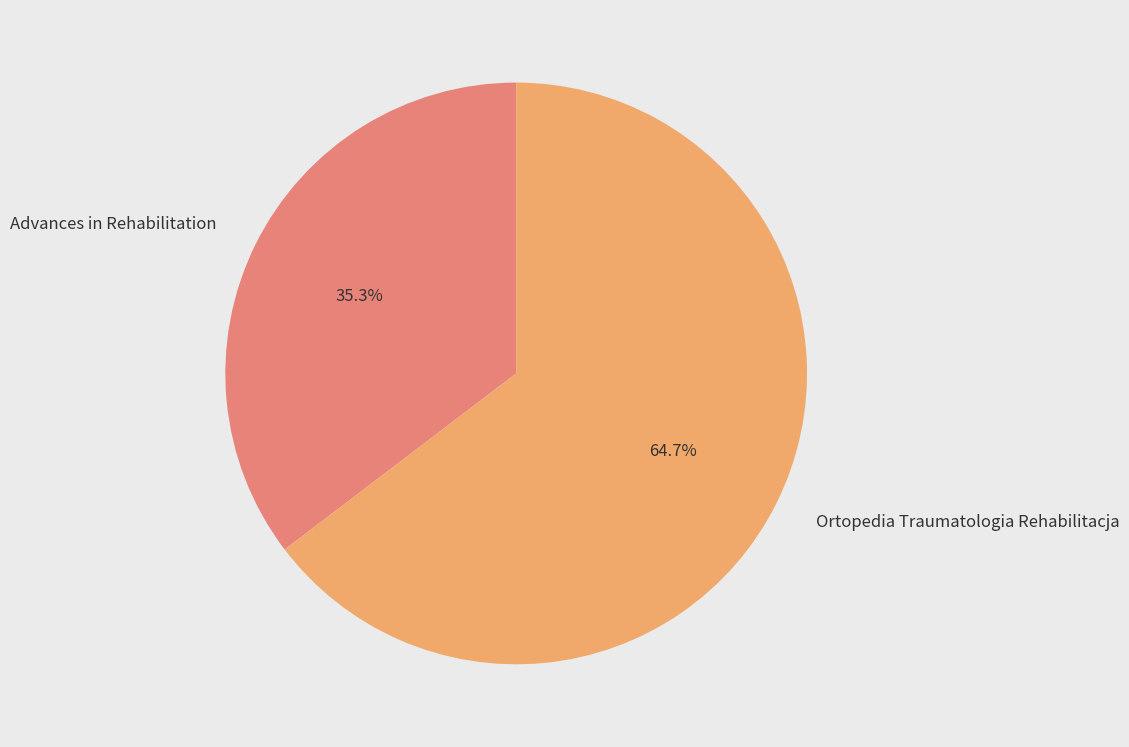

What is the majority slice?

Ortopedia Traumatologia Rehabilitacja